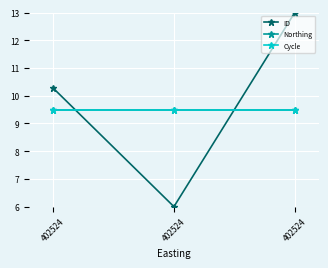

Which series has the largest total across all categories?

ID